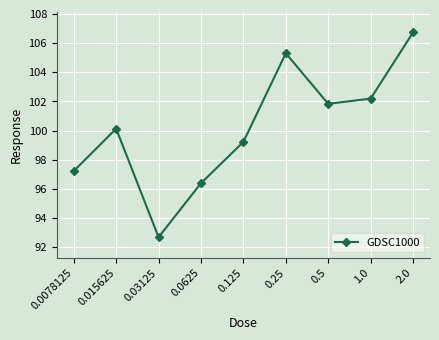

Which label corresponds to the largest value in the chart?

2.0